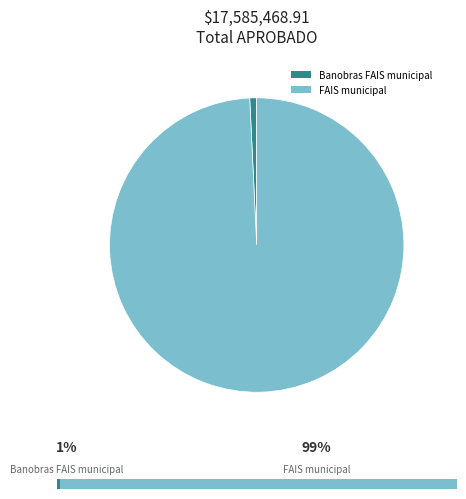

Which has a higher value, Banobras FAIS municipal or FAIS municipal?

FAIS municipal